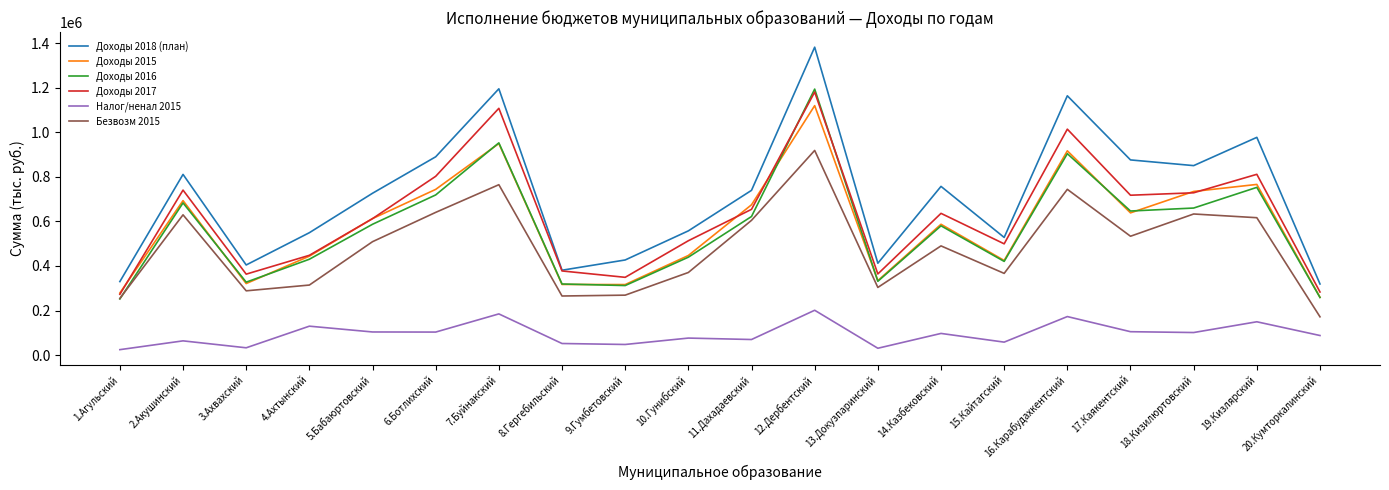

The value of Доходы 2018 (план) at 19.Кизлярский is 977623.4. True or false?

True